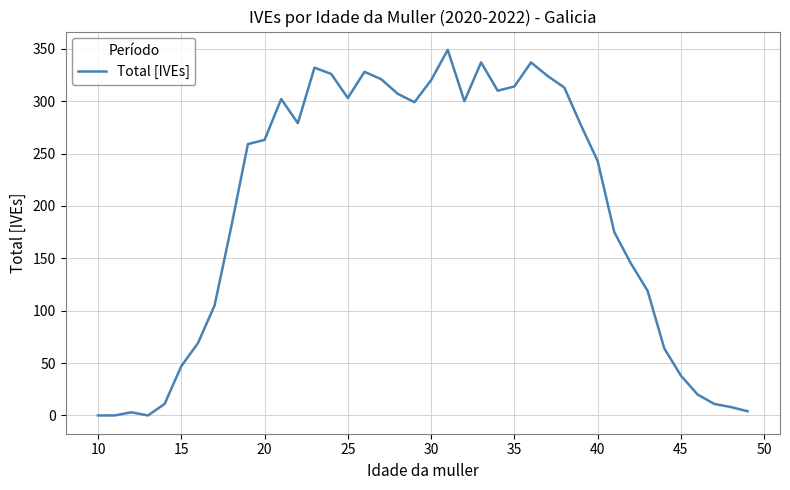

What is the difference between the maximum and minimum values?

349